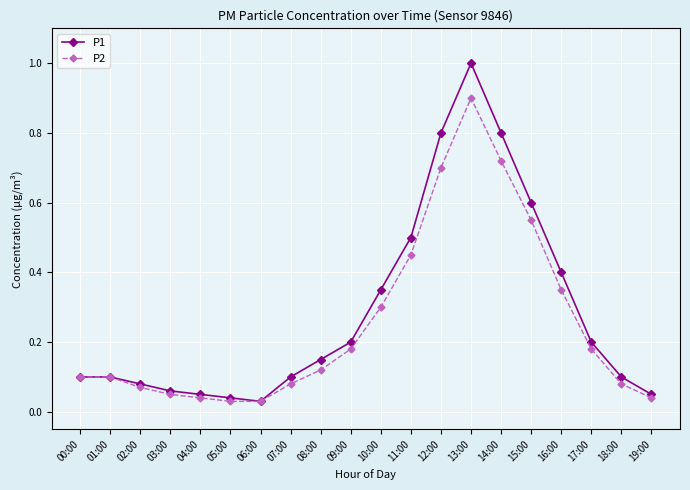

What is the label of the 1st point from the right?

19:00